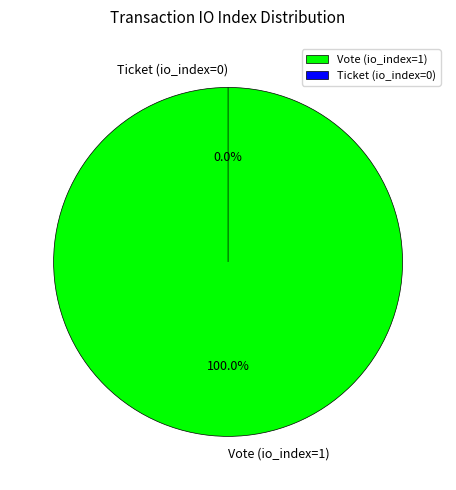

The Vote (io_index=1) slice represents 99% of the pie. True or false?

False